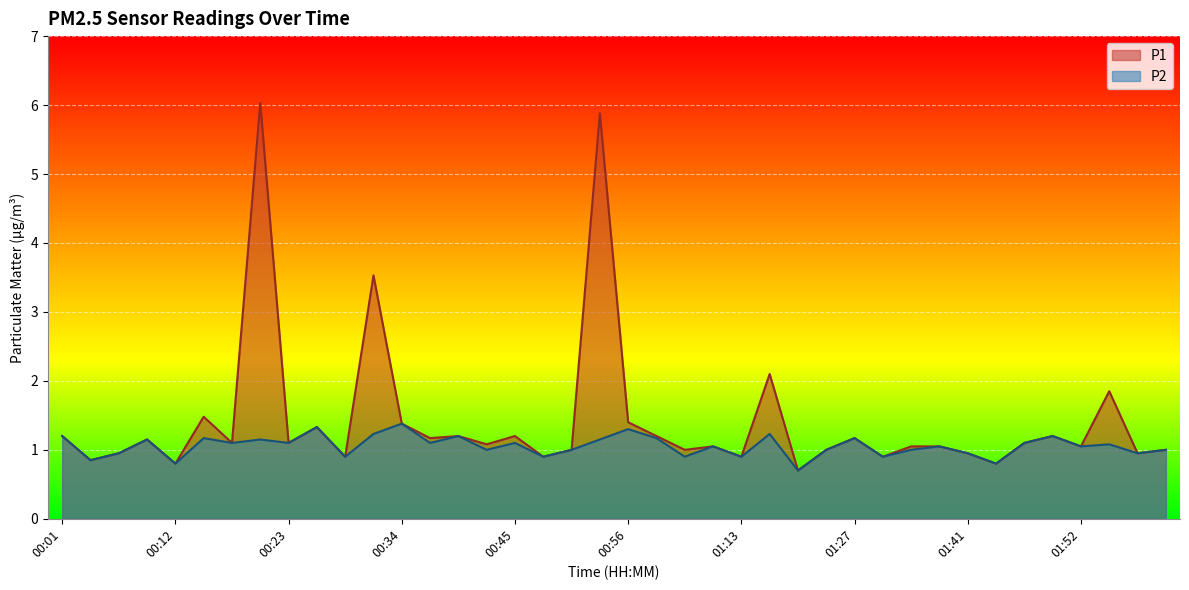

True or false: P1 and P2 cross at least once.

False